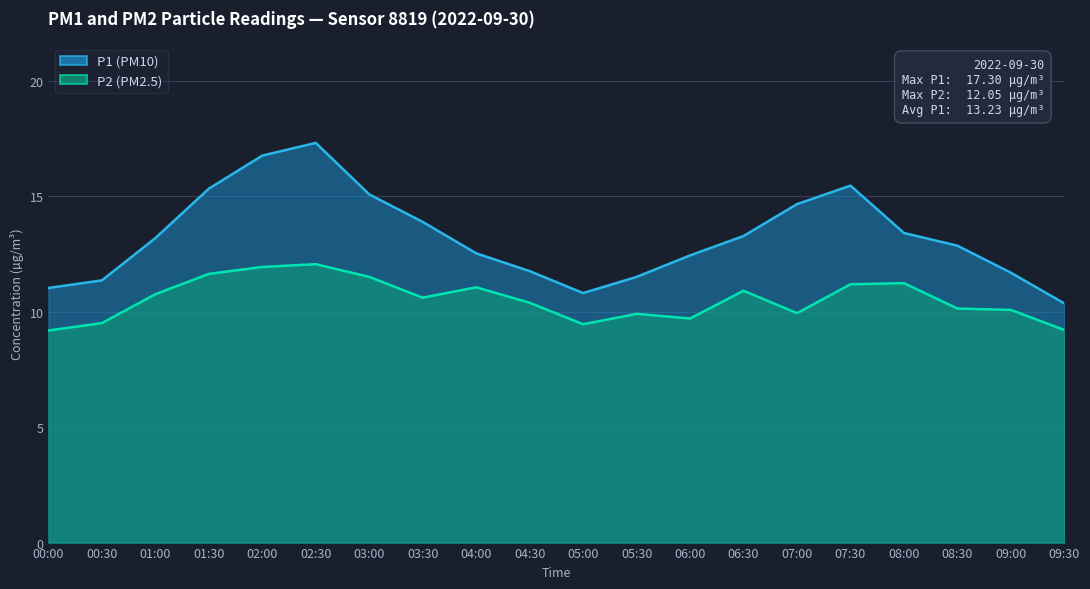

At which category is the sum across all series the highest?

02:30